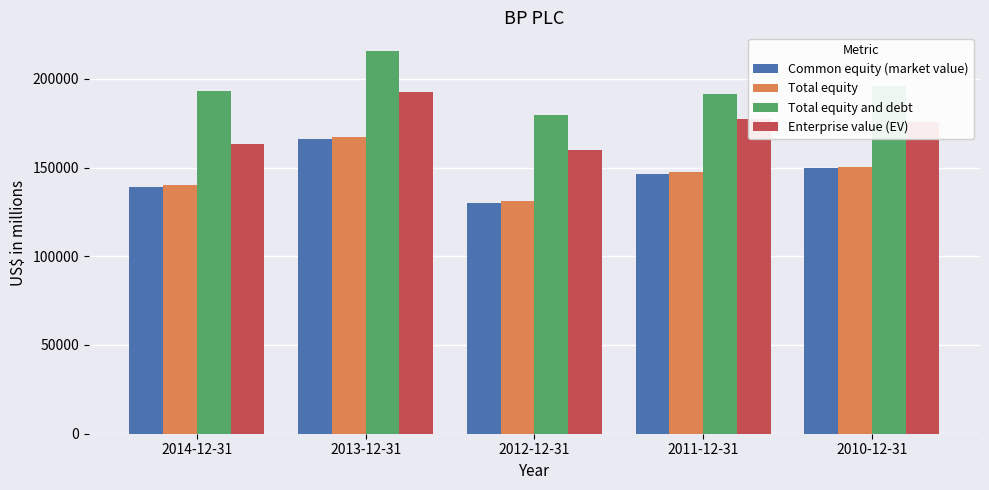

What is the difference between the maximum and minimum values in the Total equity and debt series?

35561